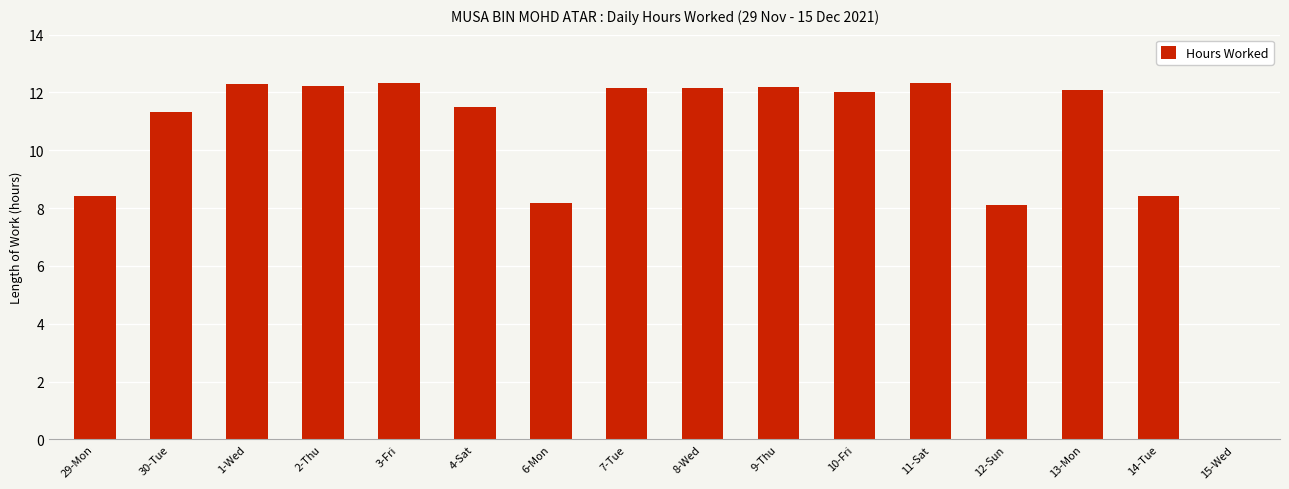

What is the change in value from 4-Sat to 12-Sun?

-3.4